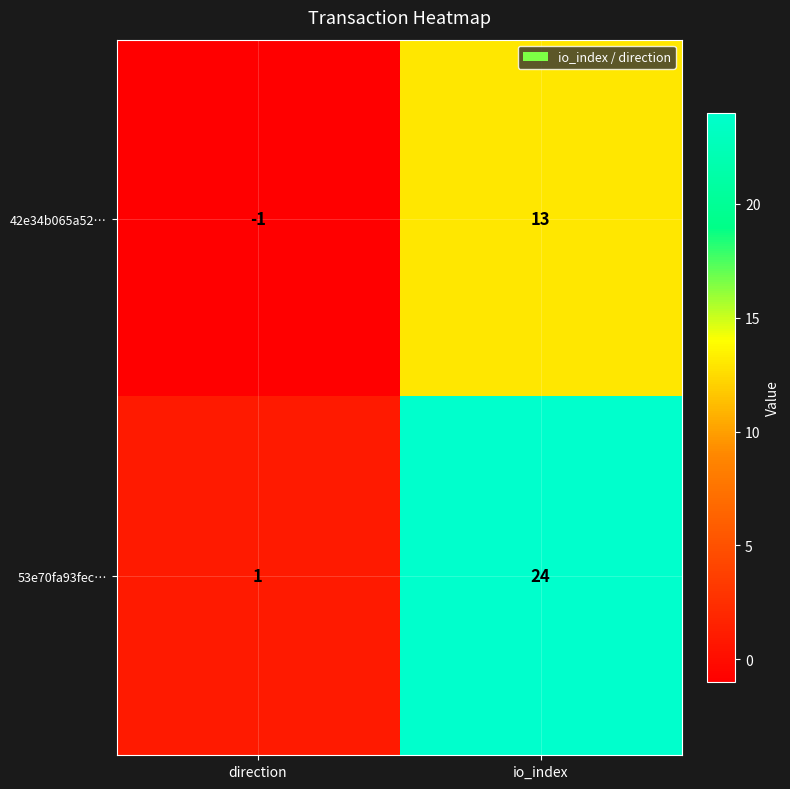

At which category is the sum across all series the highest?

io_index